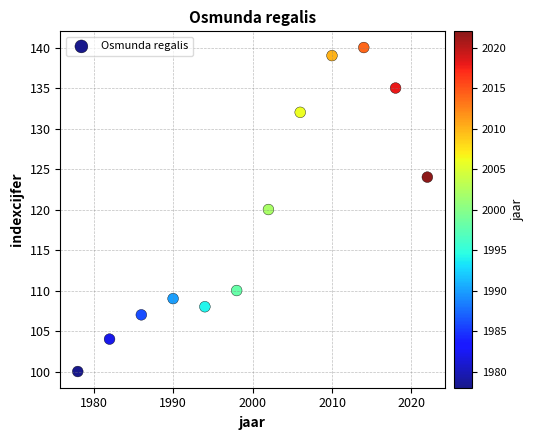

What is the average X value?

2000